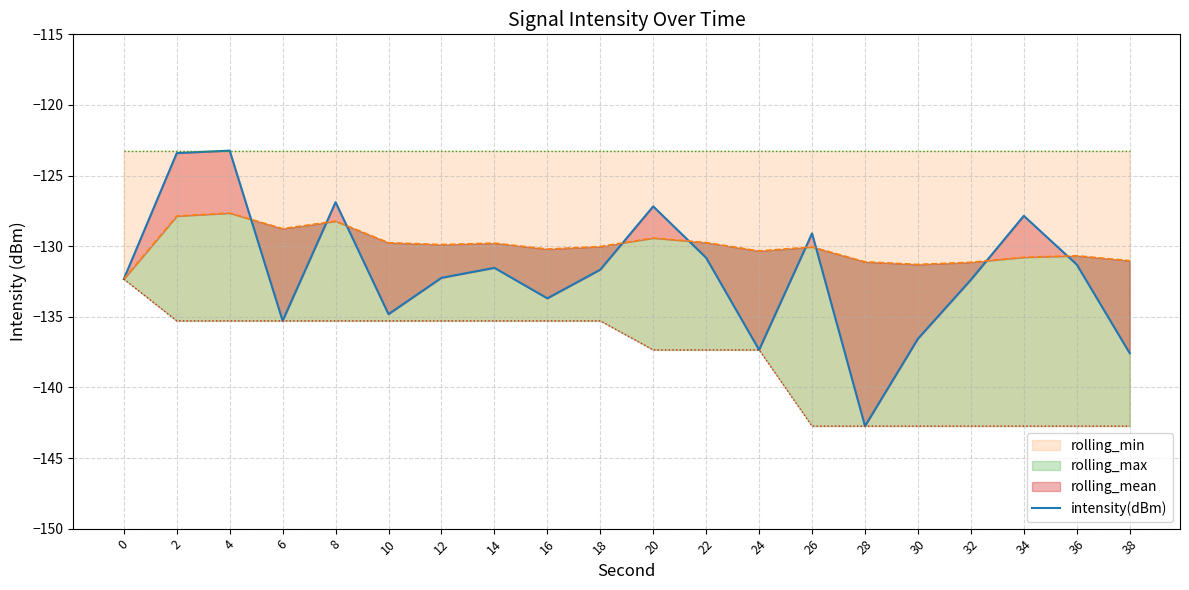

Where does the data first go above -131?

2